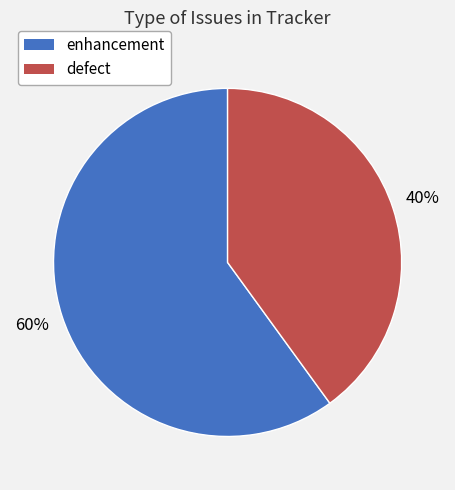

To the nearest percent, what portion does defect represent?

40%